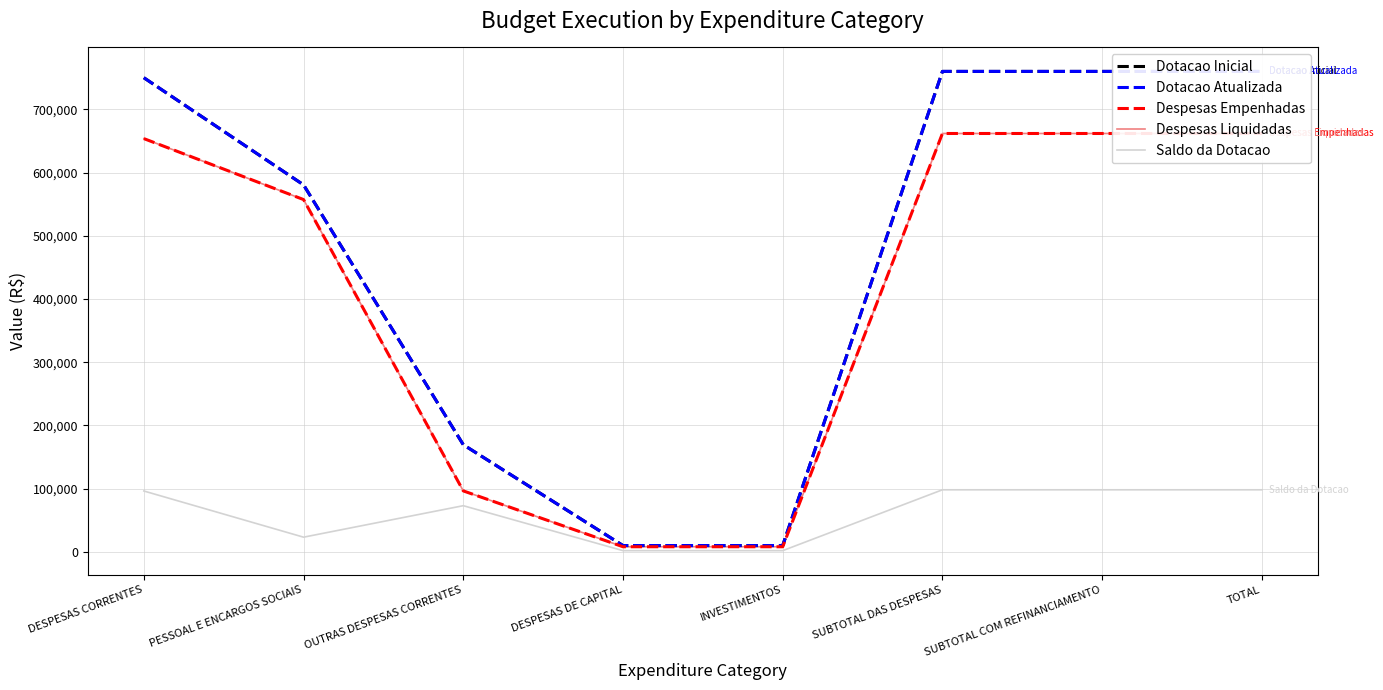

At how many categories does at least one series exceed 649539?

4